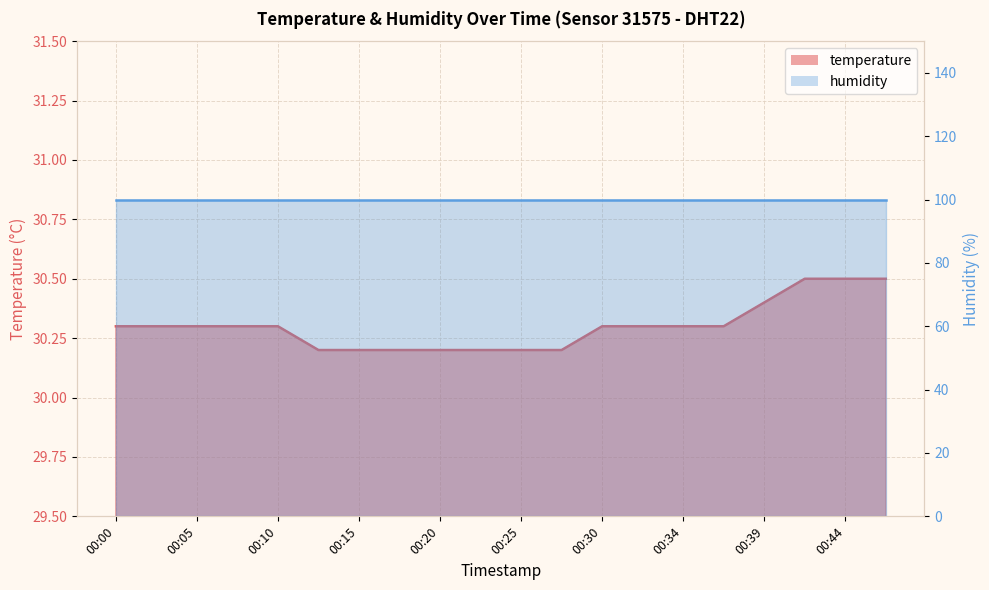

How many values are between 30 and 31?

20